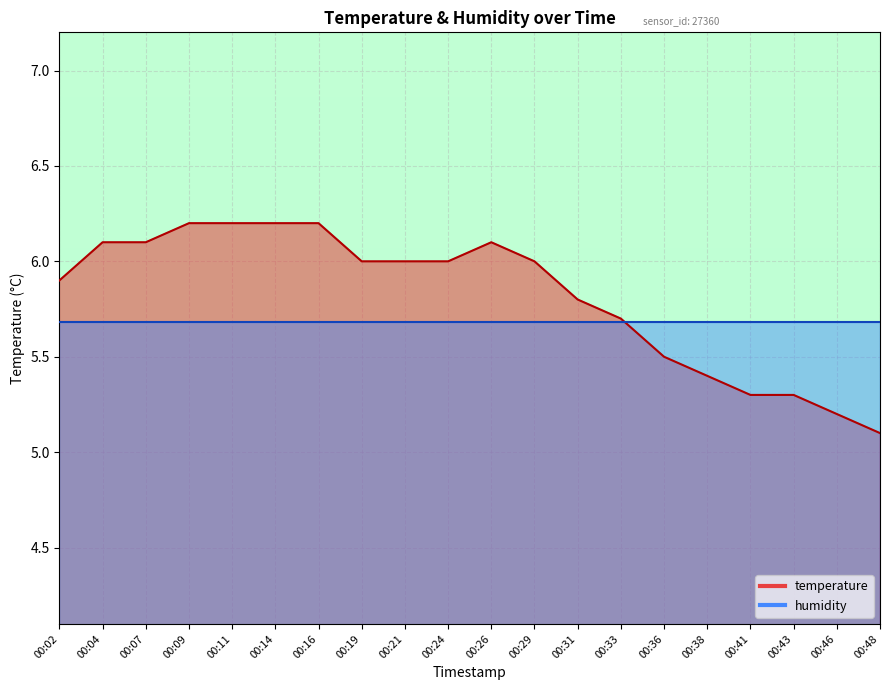

What is the value of the 19th point from the left?

5.2